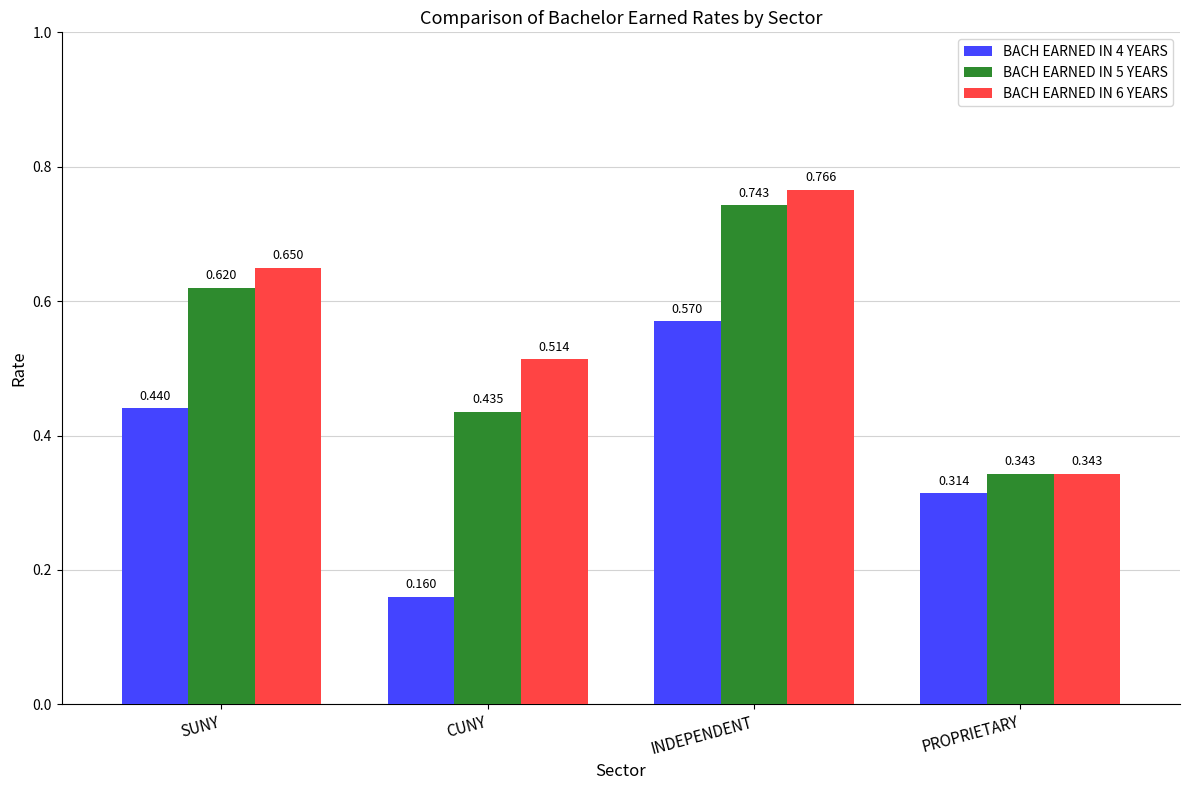

At which label does BACH EARNED IN 6 YEARS reach its minimum?

PROPRIETARY